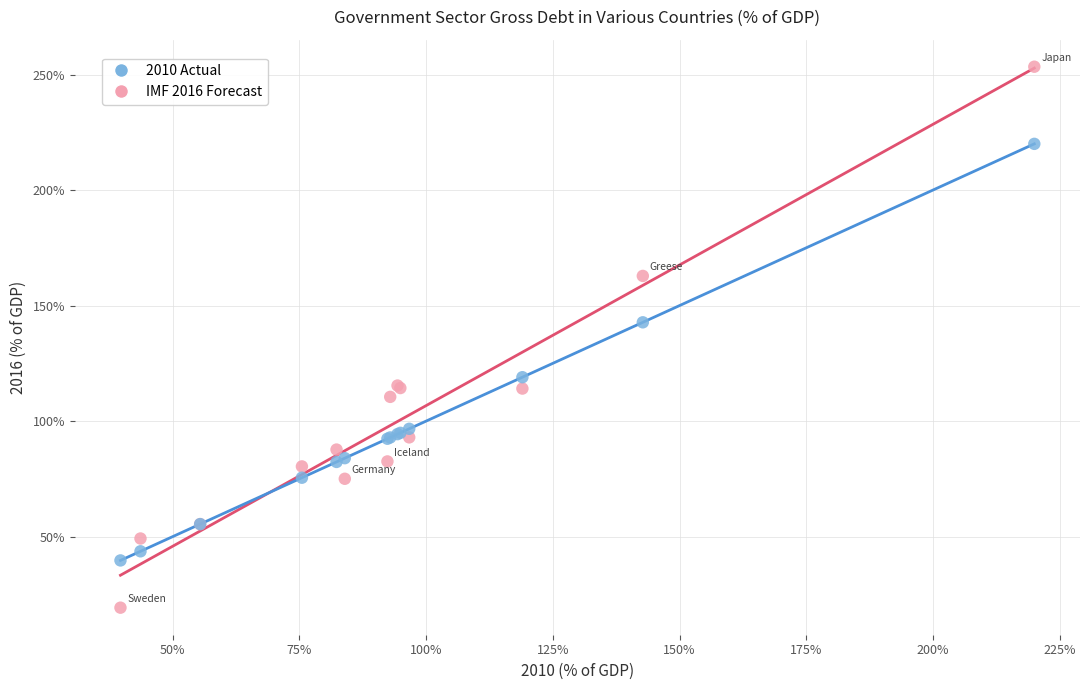

Which series reaches the maximum Y coordinate?

IMF 2016 Forecast